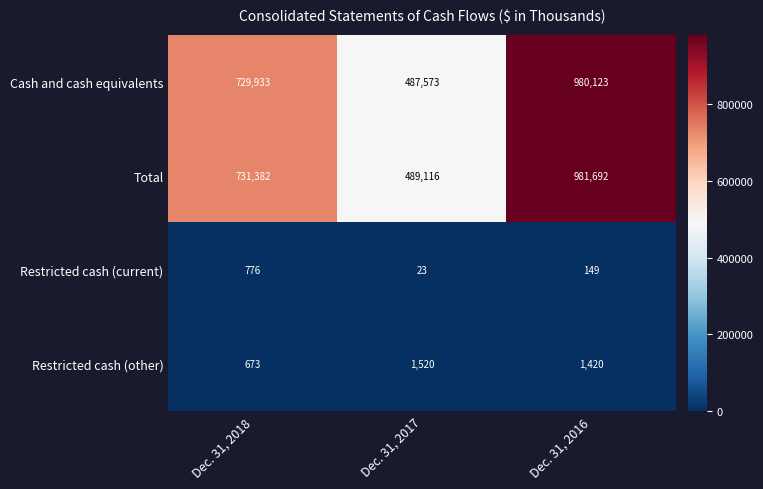

Is it true that Restricted cash (other) equals 673 at Dec. 31, 2018?

True